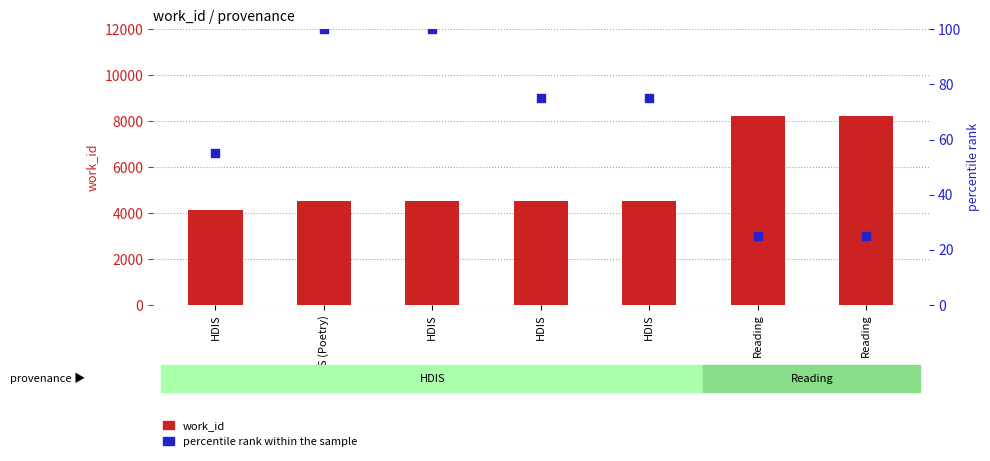

Which series has the widest spread of Y values?

work_id